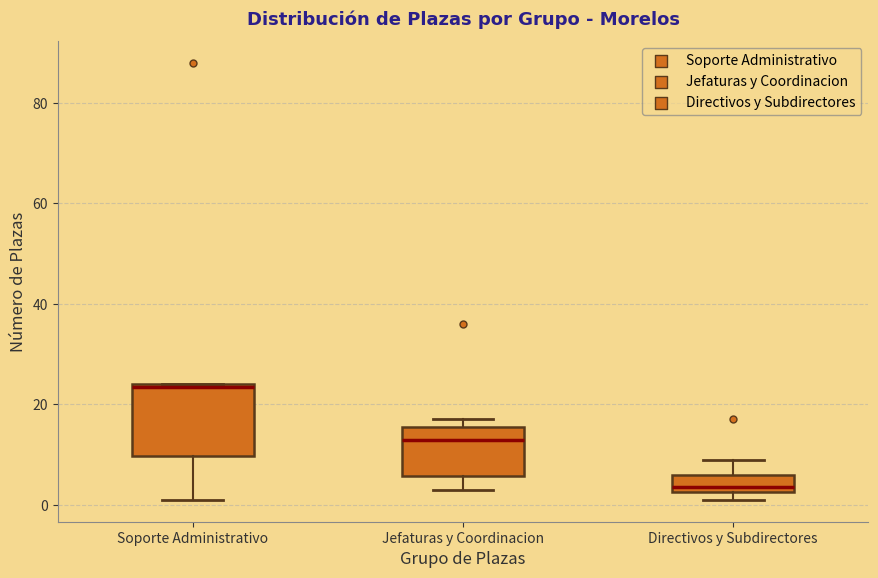

Comparing the boxes themselves (not the whiskers), which one is the tallest?

Soporte Administrativo